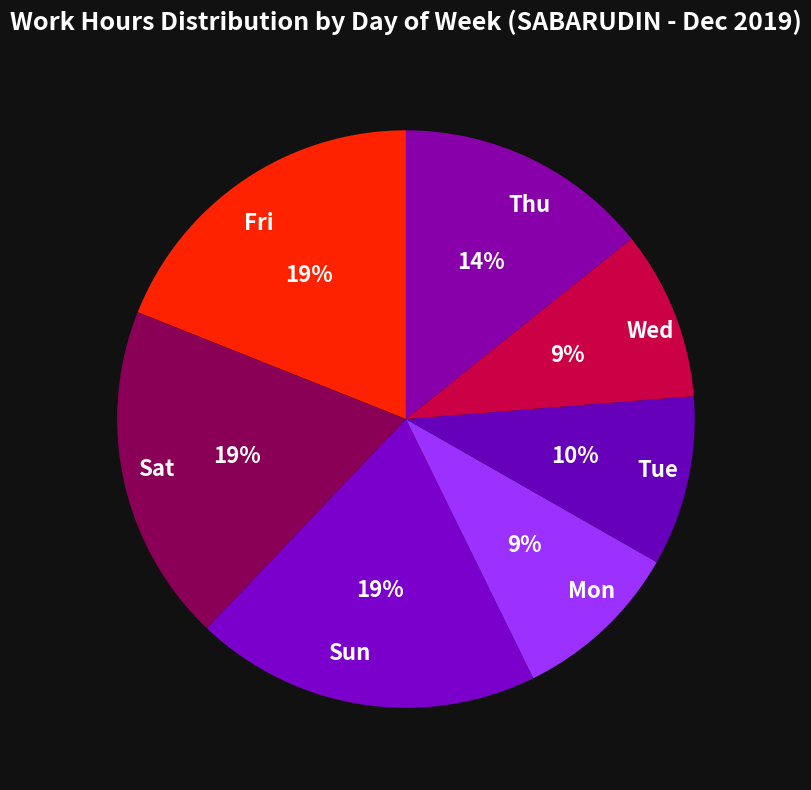

Which has a higher value, Mon or Sat?

Sat